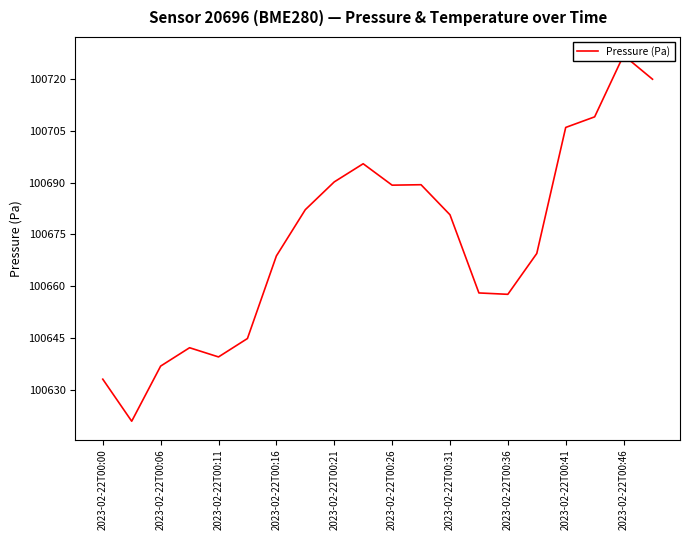

What is the average value?

100673.0